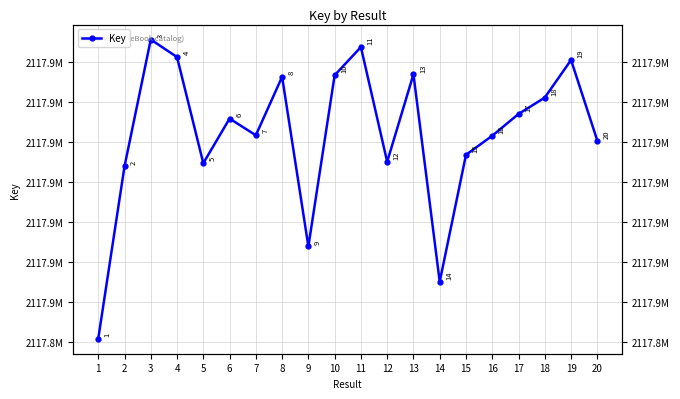

How many distinct data groups are displayed?

1